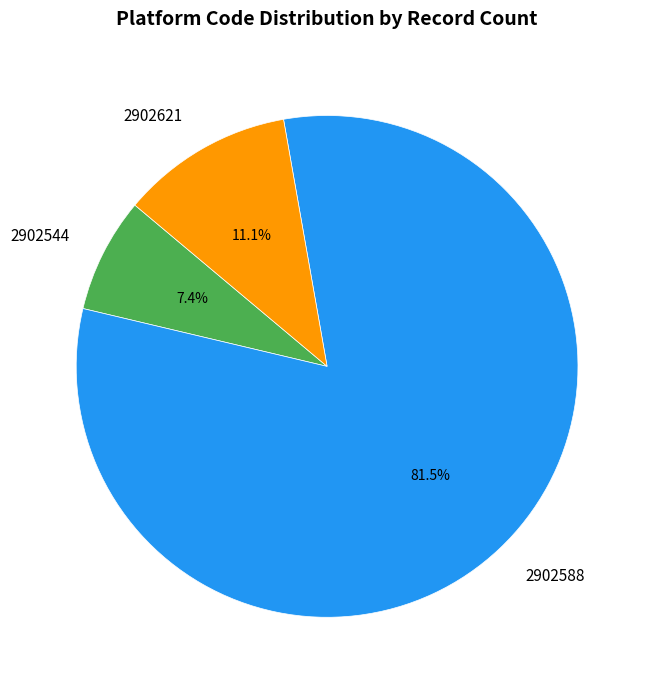

Which has a higher value, 2902544 or 2902588?

2902588